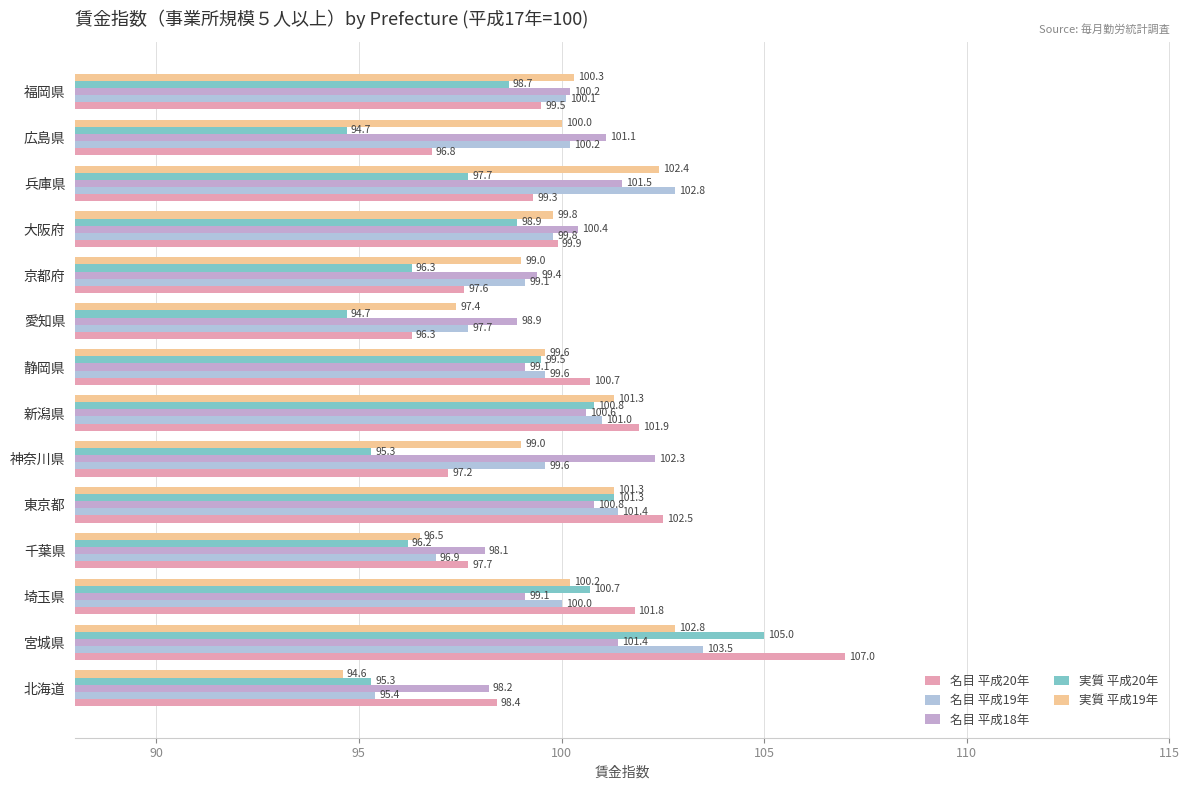

What are all the series names shown in the legend?

名目 平成20年, 名目 平成19年, 名目 平成18年, 実質 平成20年, 実質 平成19年